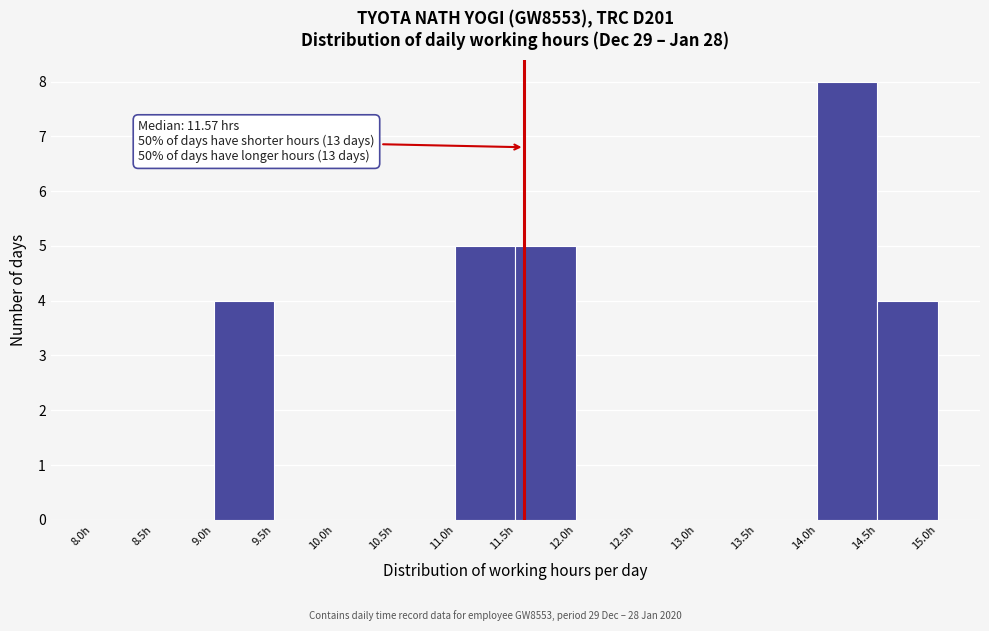

Over which range of the x-axis is the bar tallest?

14.0 to 14.5